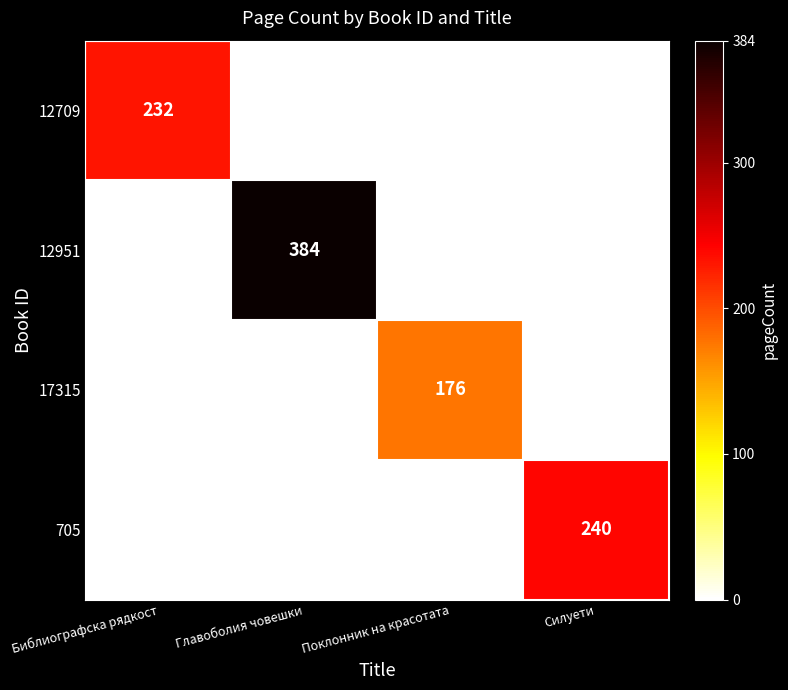

What is the difference between the 17315 values at Поклонник на красотата and Главоболия човешки?

176